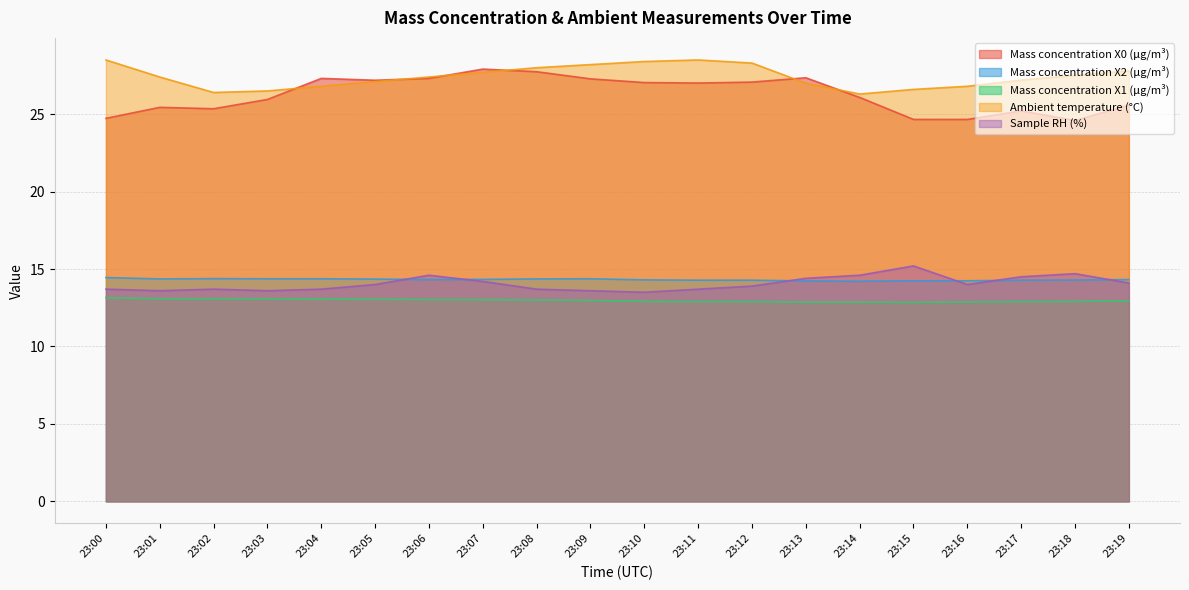

Where is the first local maximum for Sample RH (%)?

23:02